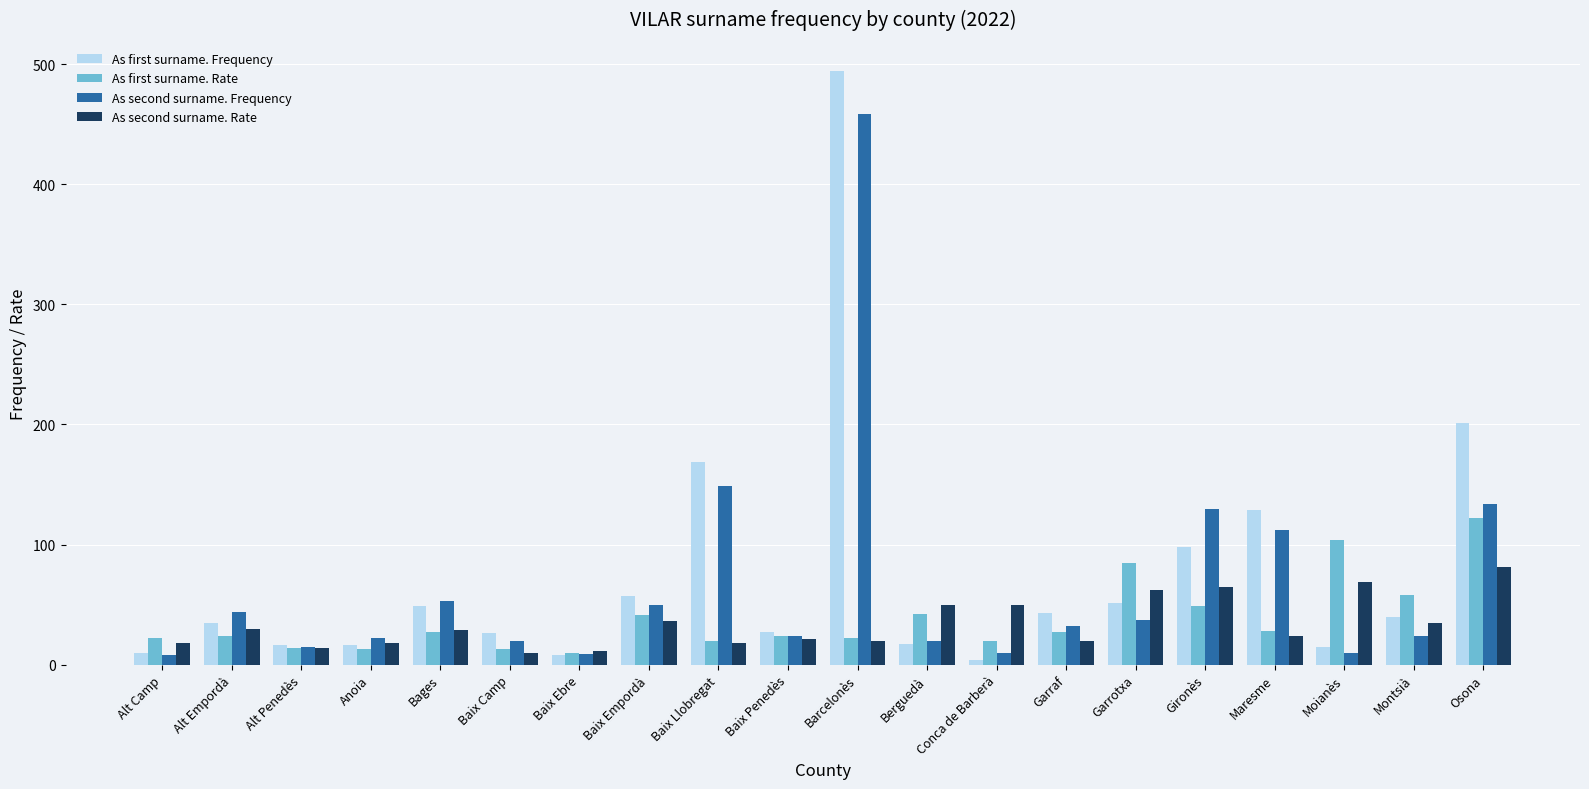

How many series are shown in this chart?

4